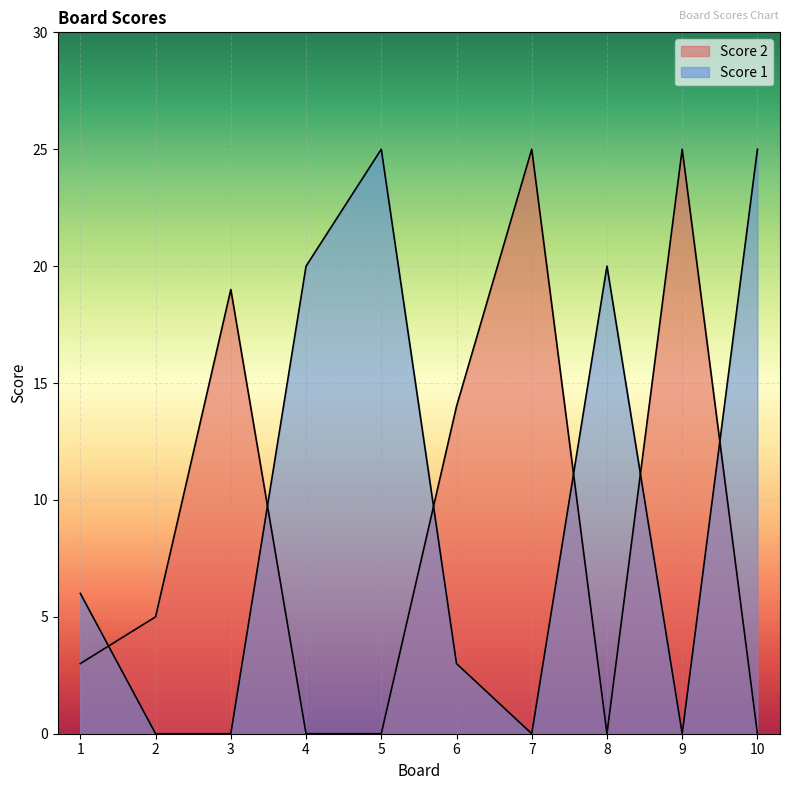

How many positive values does the Score 2 series have?

6